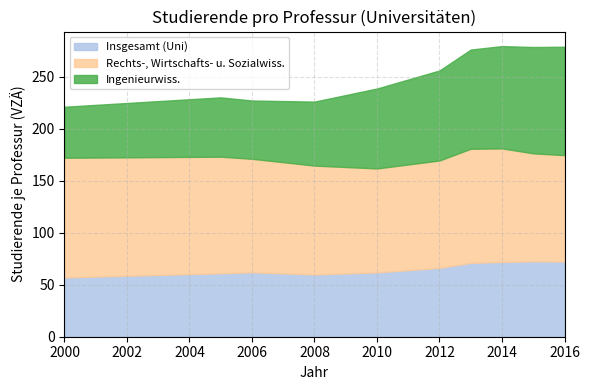

How many interior local peaks does the Rechts-, Wirtschafts- u. Sozialwiss. series have?

1